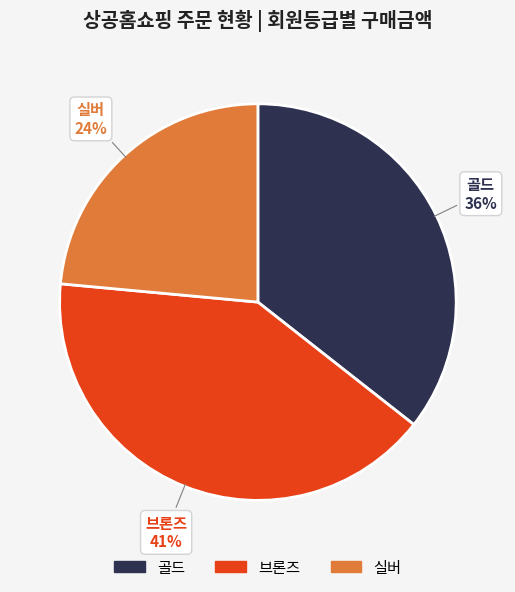

To the nearest percent, what is the difference between the largest and smallest slice percentages?

17%